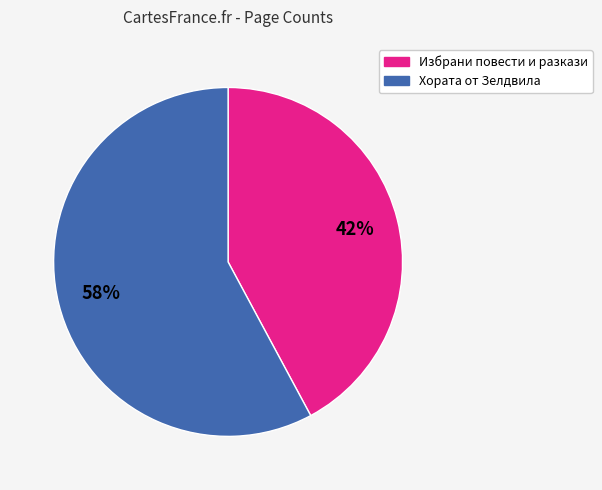

Rank the categories by value from lowest to highest.

Избрани повести и разкази, Хората от Зелдвила